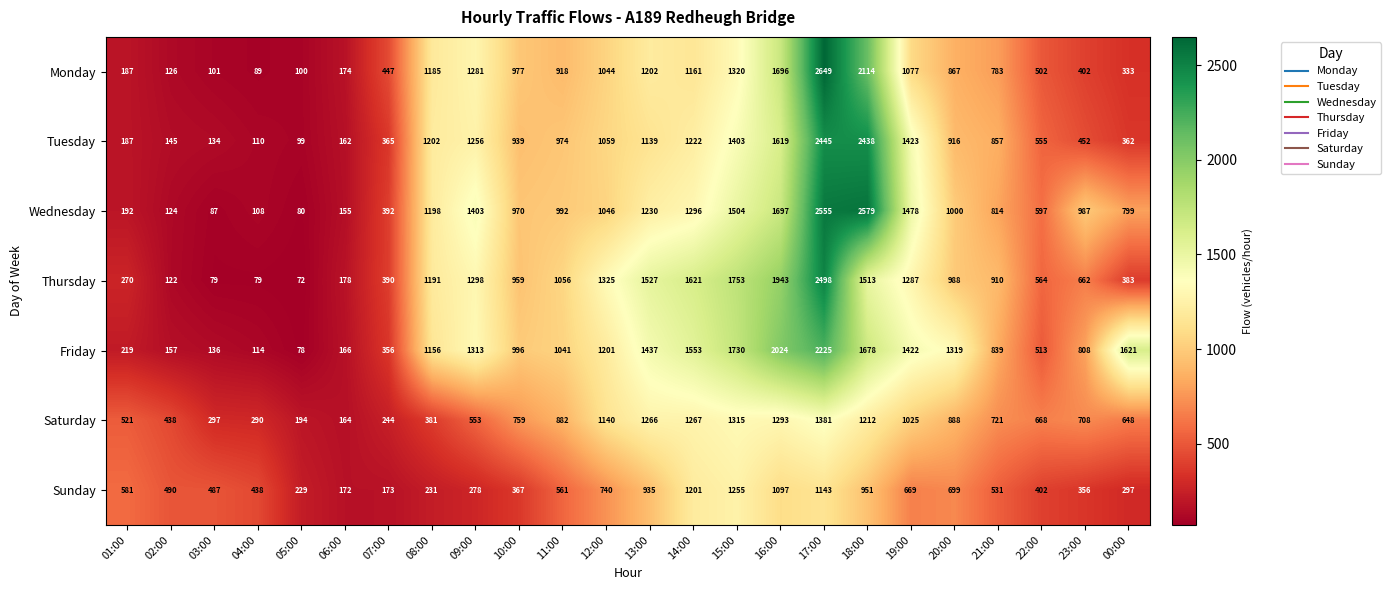

Which series has the widest spread of values?

Monday